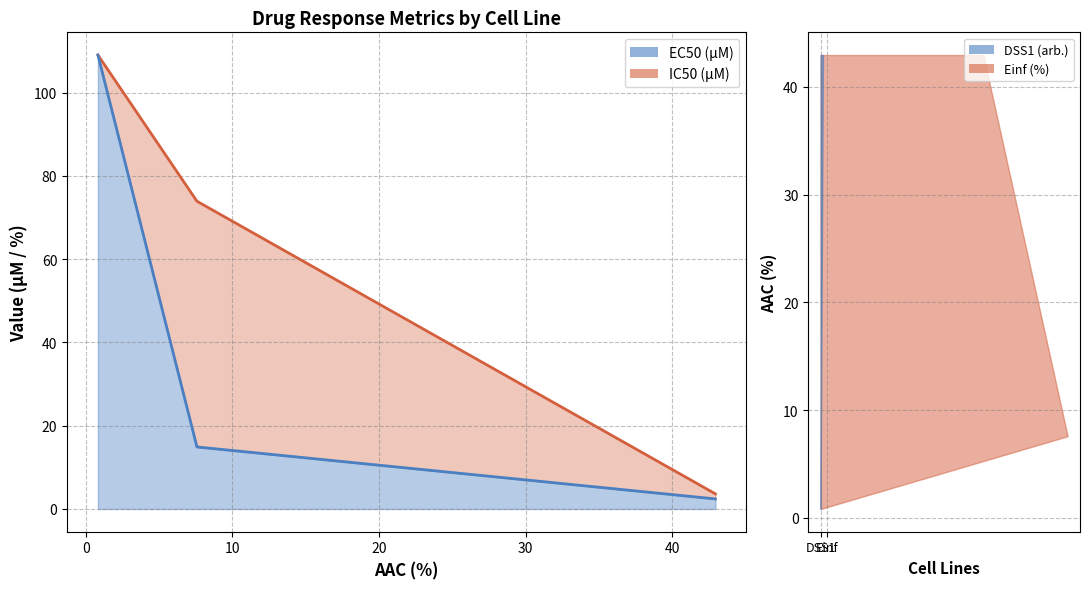

What is the maximum value for EC50 (µM)?

109.0